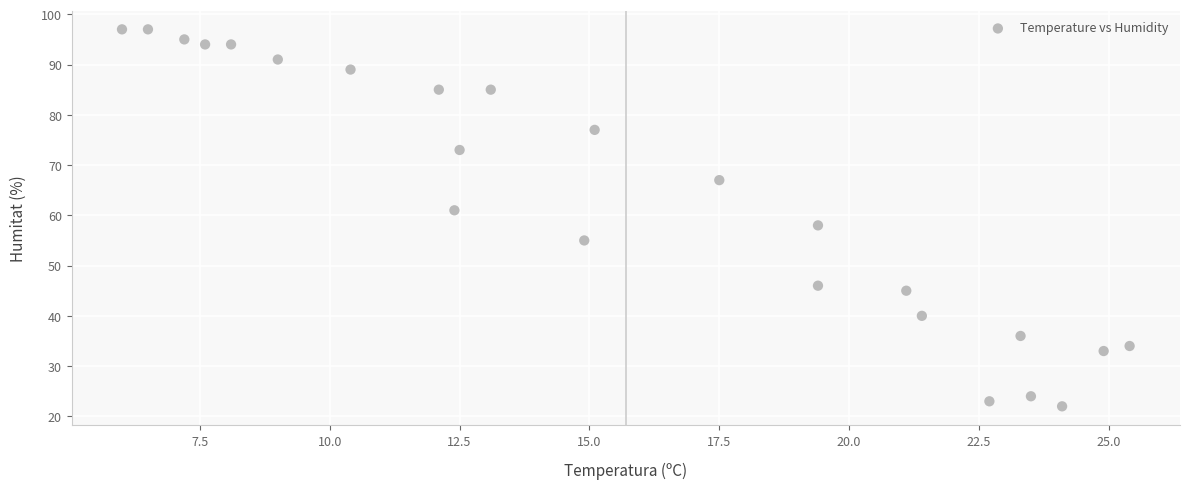

What Y value in the scatter plot is closest to 59?

58